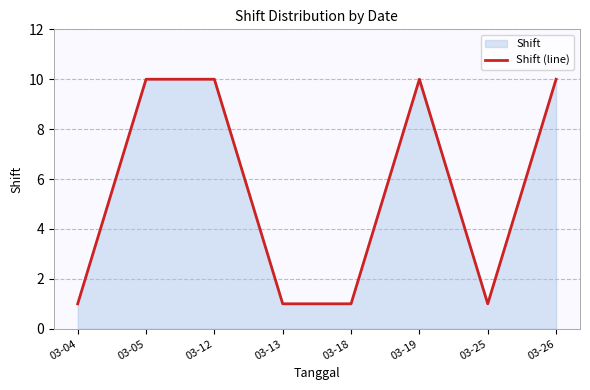

List the labels in order of value, largest first.

03-05, 03-12, 03-19, 03-26, 03-04, 03-13, 03-18, 03-25